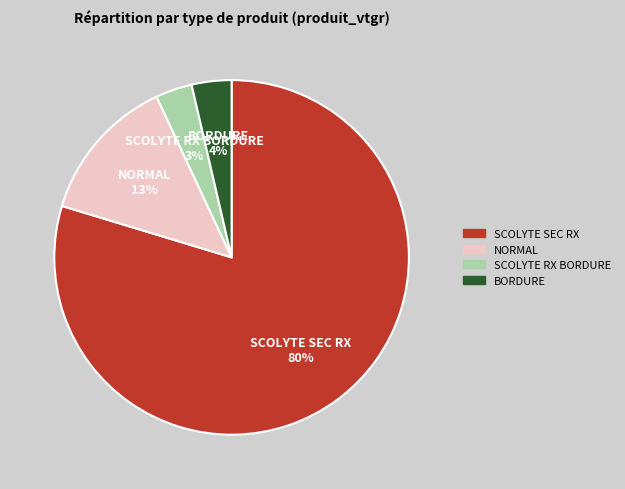

How many segments does this pie chart have?

4